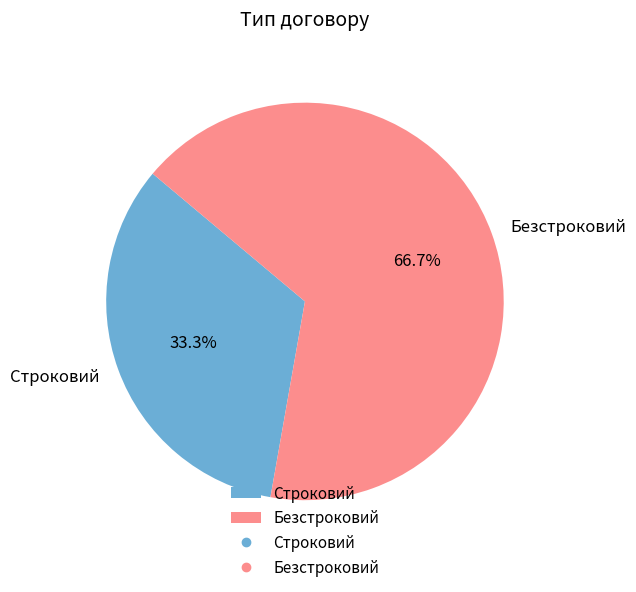

Is the sum of Строковий and Безстроковий greater than half?

Yes